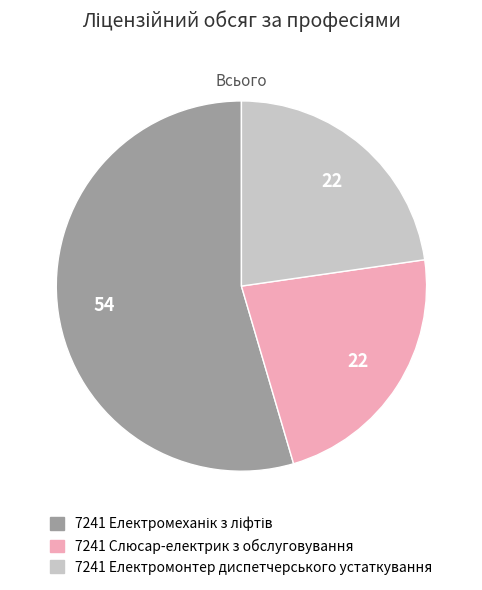

How many slices are in this pie chart?

3